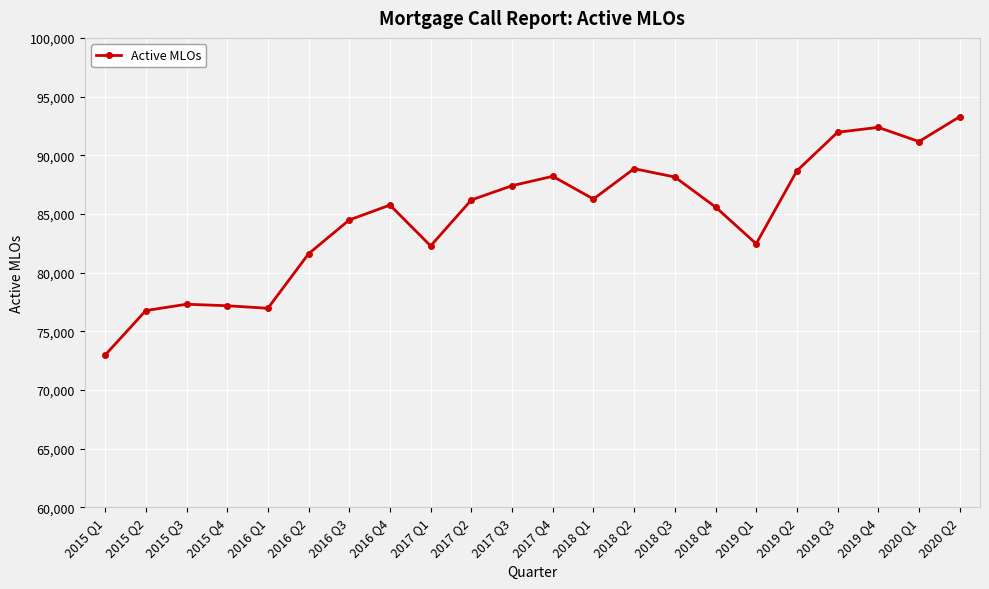

What is the label of the 19th point from the left?

2019 Q3